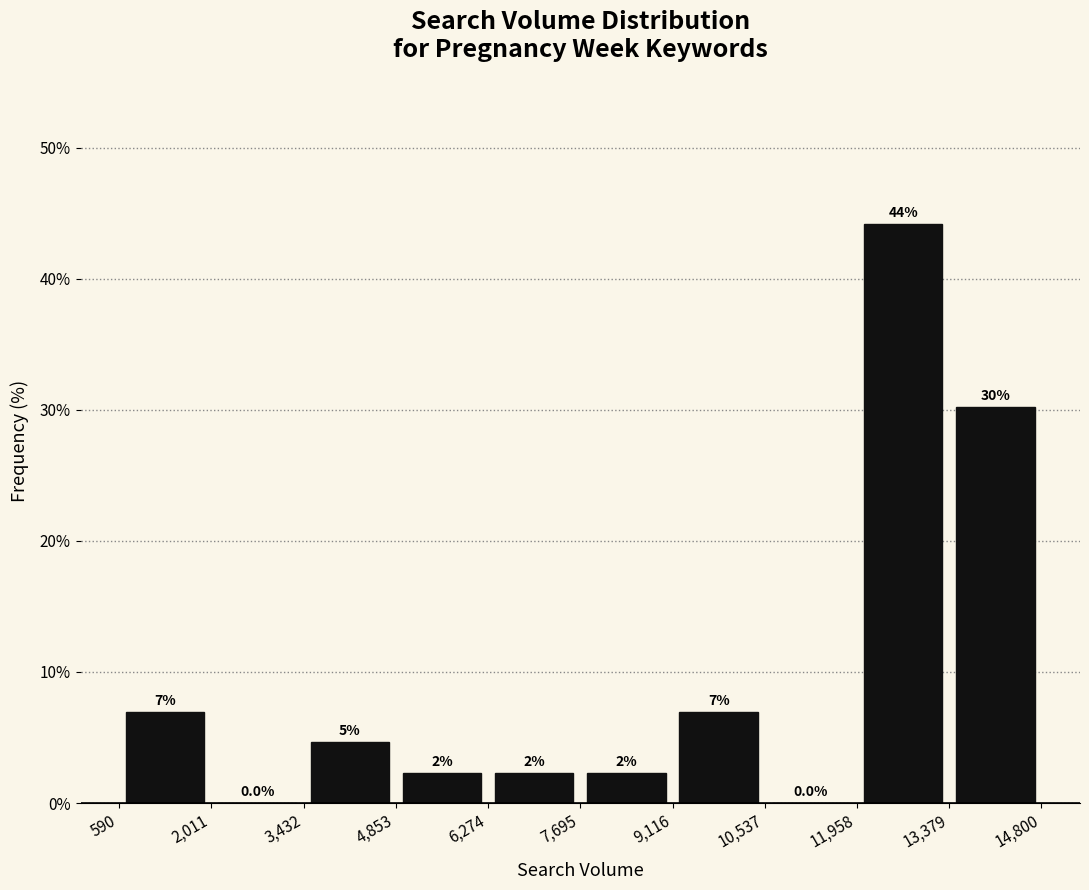

Which range on the x-axis has the tallest bar?

11,958 to 13,379